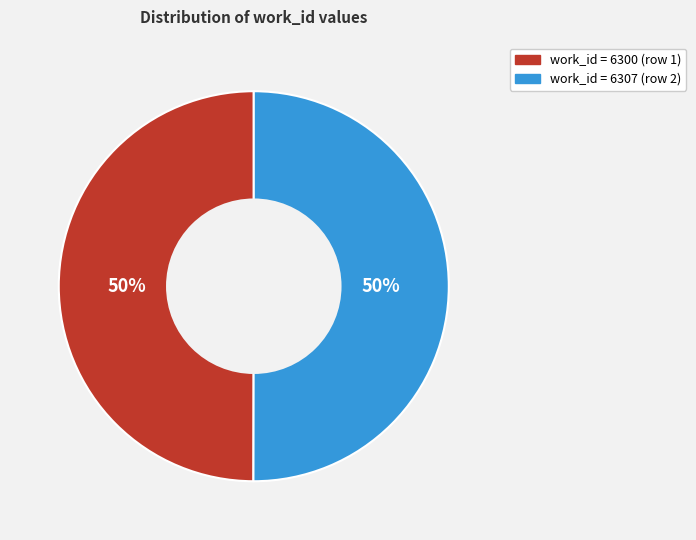

Count the number of slices in the pie.

2